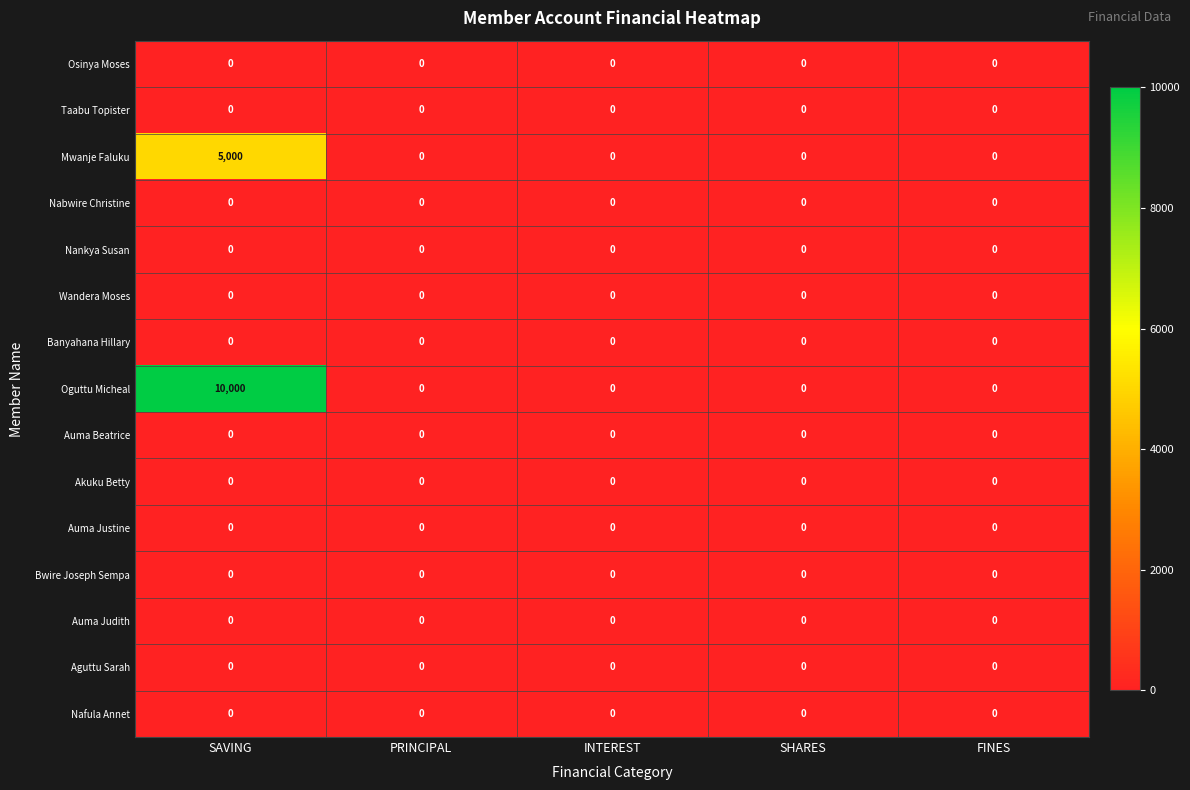

Which series has the widest spread of values?

Oguttu Micheal